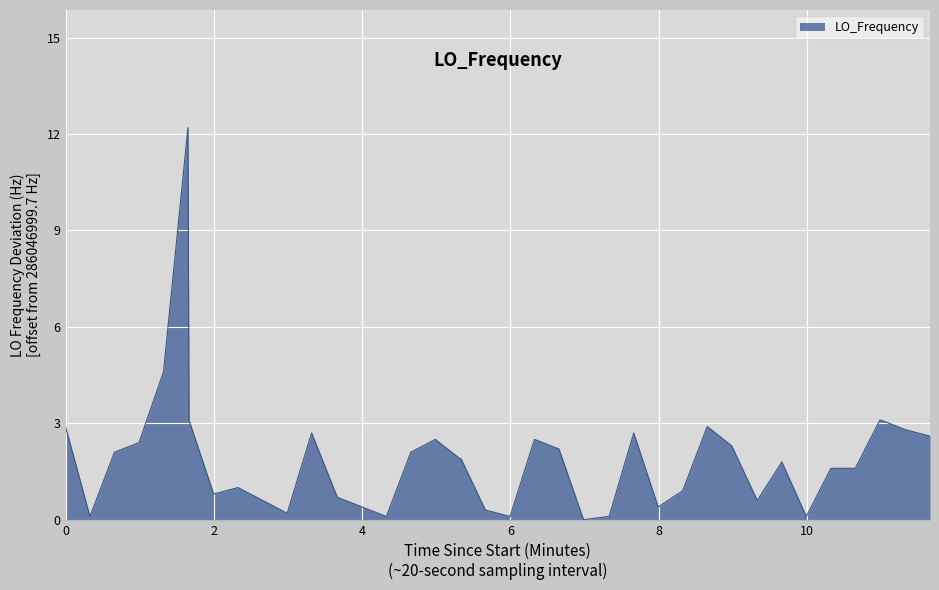

What is the difference between the maximum and minimum values?

12.2